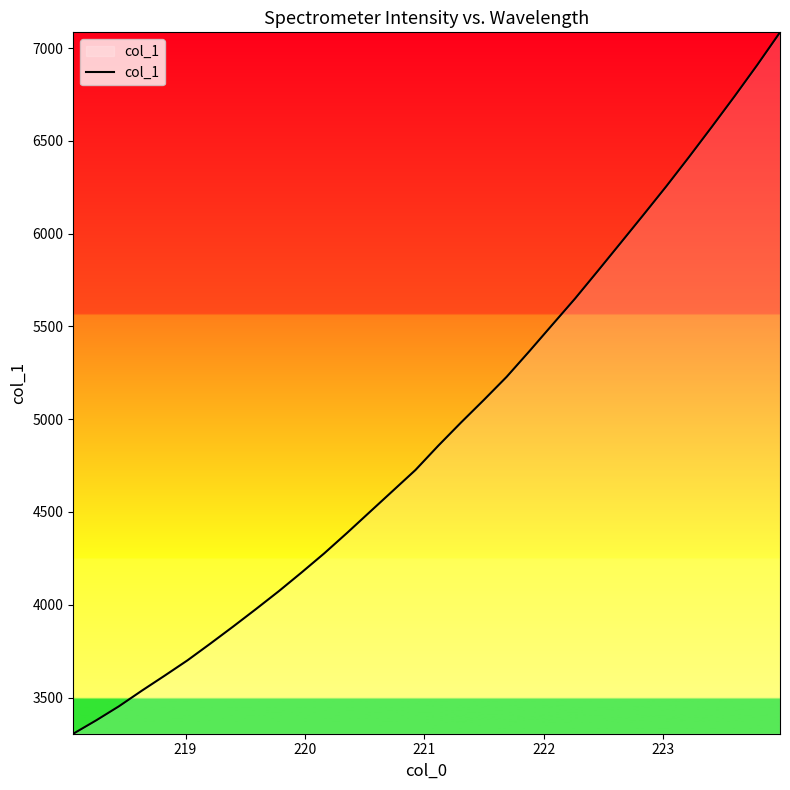

What is the maximum value shown in the chart?

7084.4